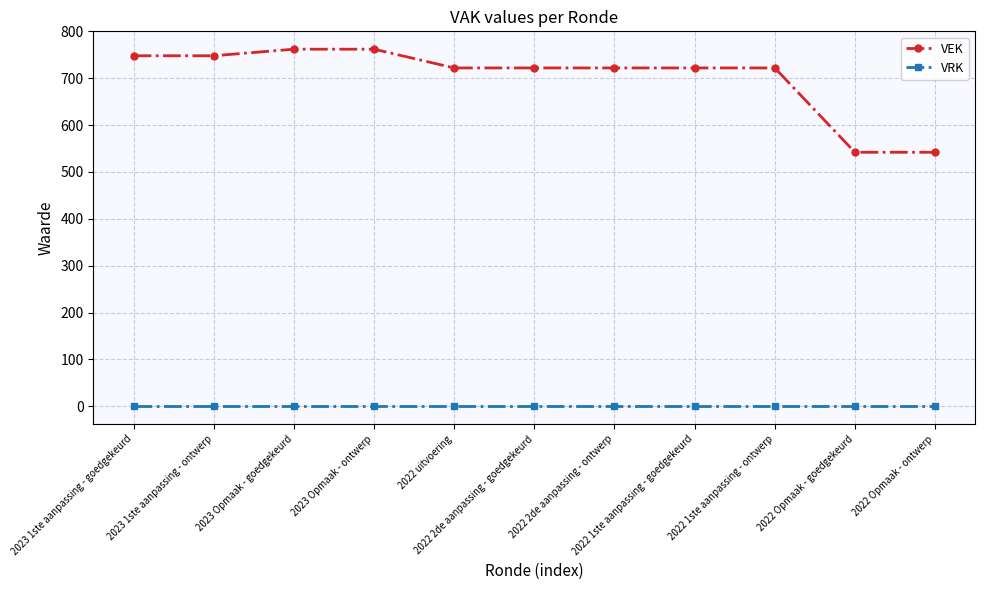

What position from the right is 2023 1ste aanpassing - ontwerp?

10